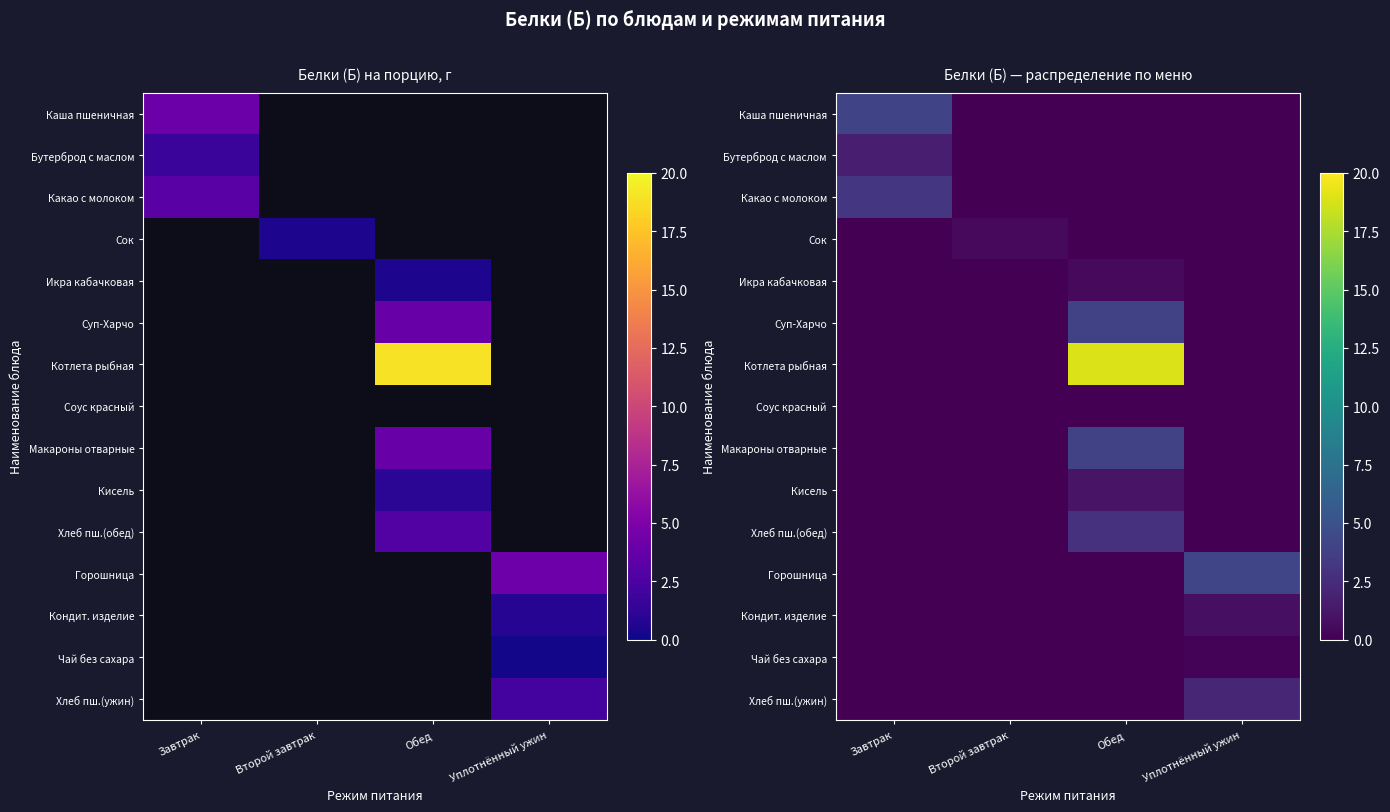

Between Второй завтрак and Уплотнённый ужин, which series saw the biggest shift?

Горошница